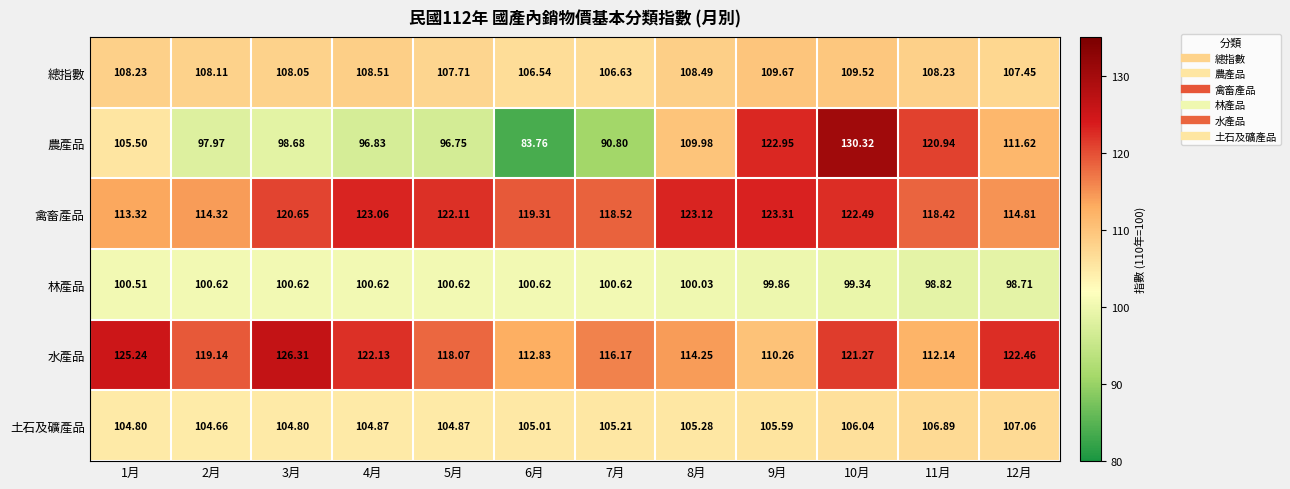

Which series has the largest range (max minus min)?

農產品